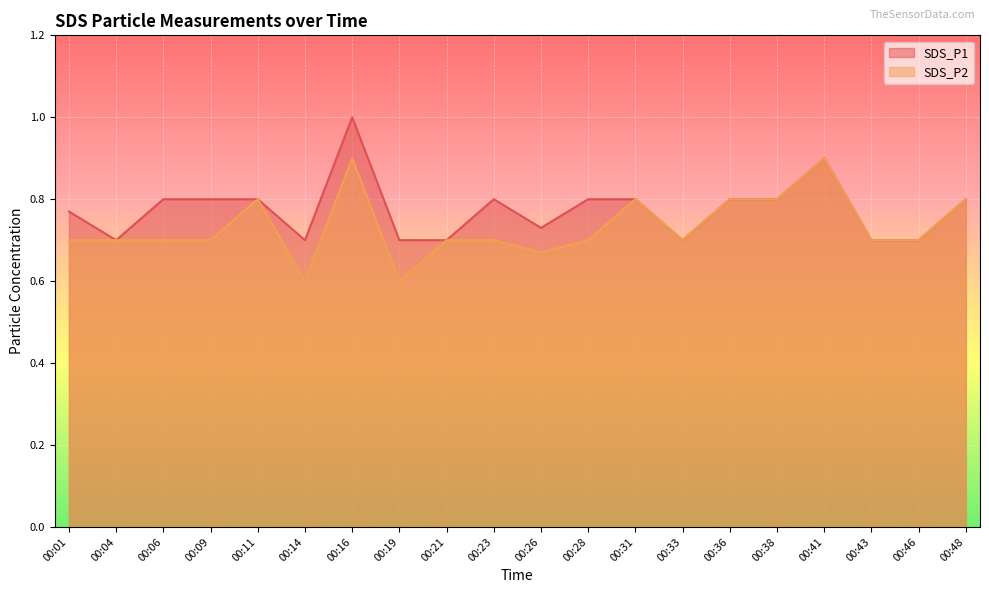

What is the minimum value for SDS_P2?

0.6